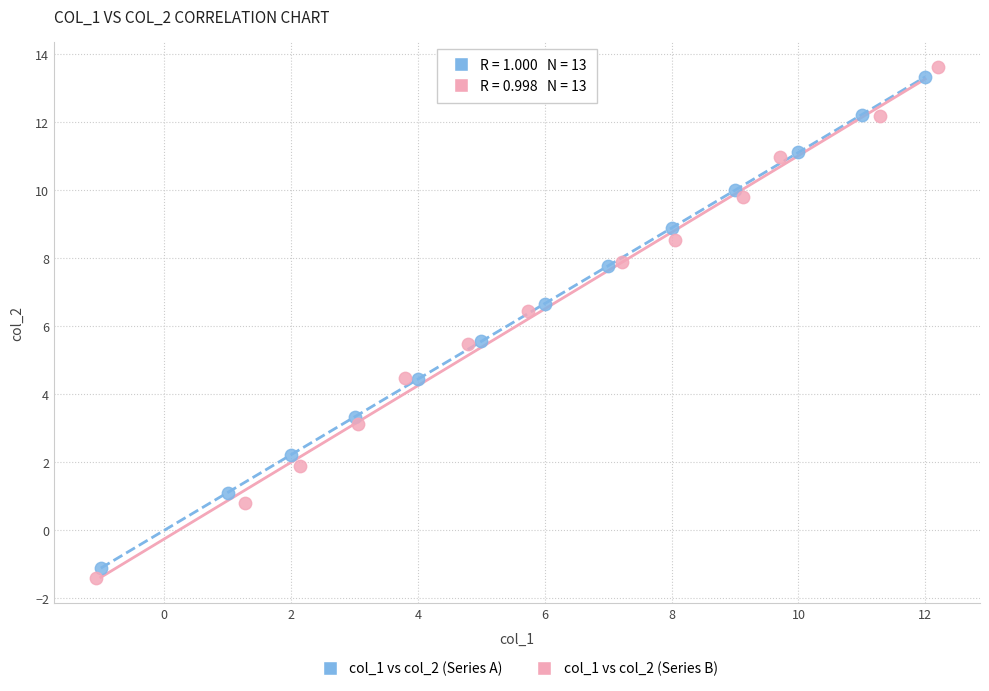

Which series has the largest Y range (max minus min)?

col_1 vs col_2 (Series B)